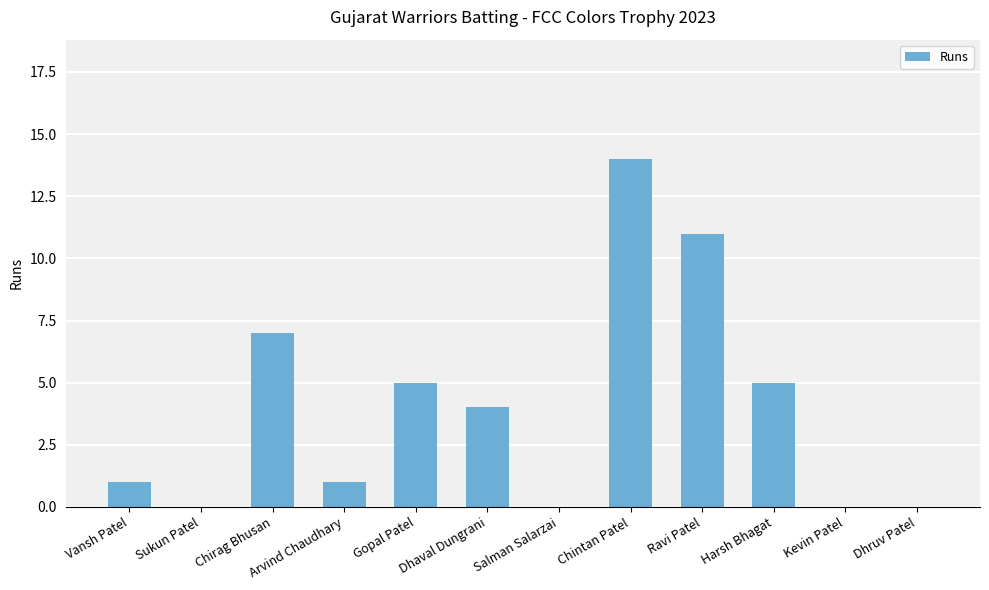

The value at Salman Salarzai is 0. True or false?

True